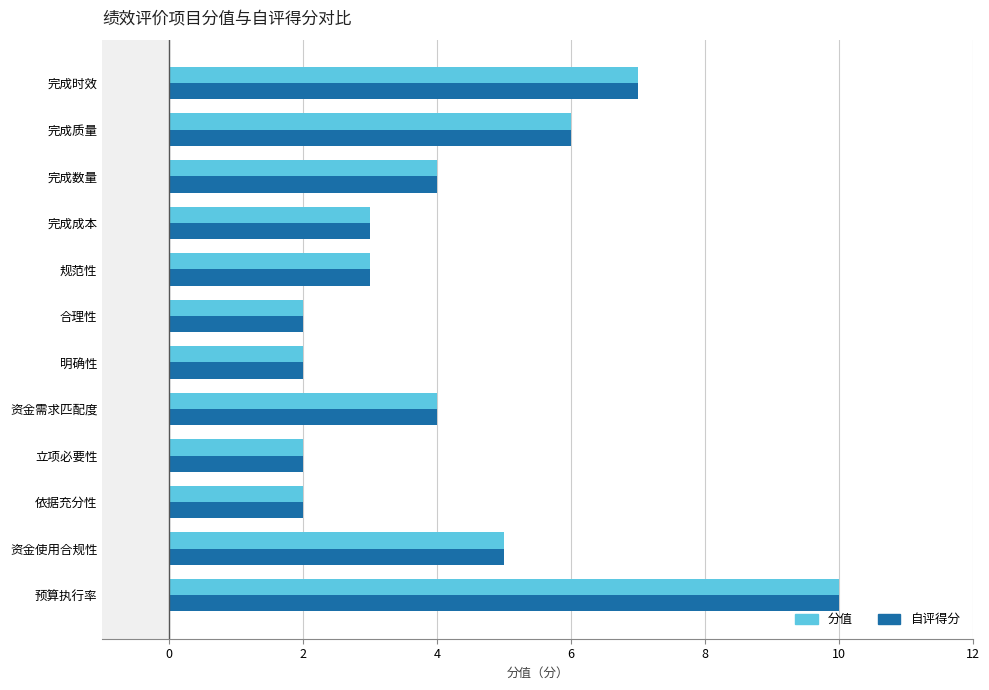

What is the difference between the maximum and minimum values in the 自评得分 series?

8